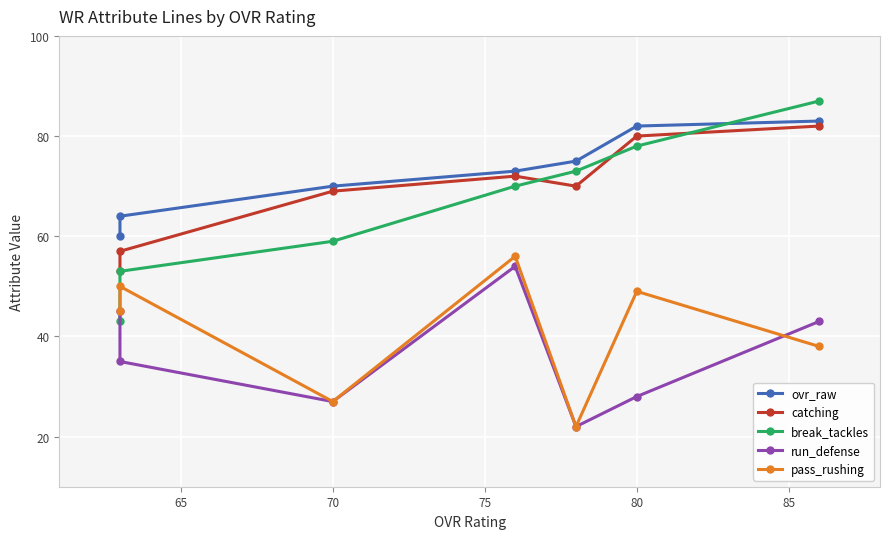

Which series has the largest range (max minus min)?

break_tackles